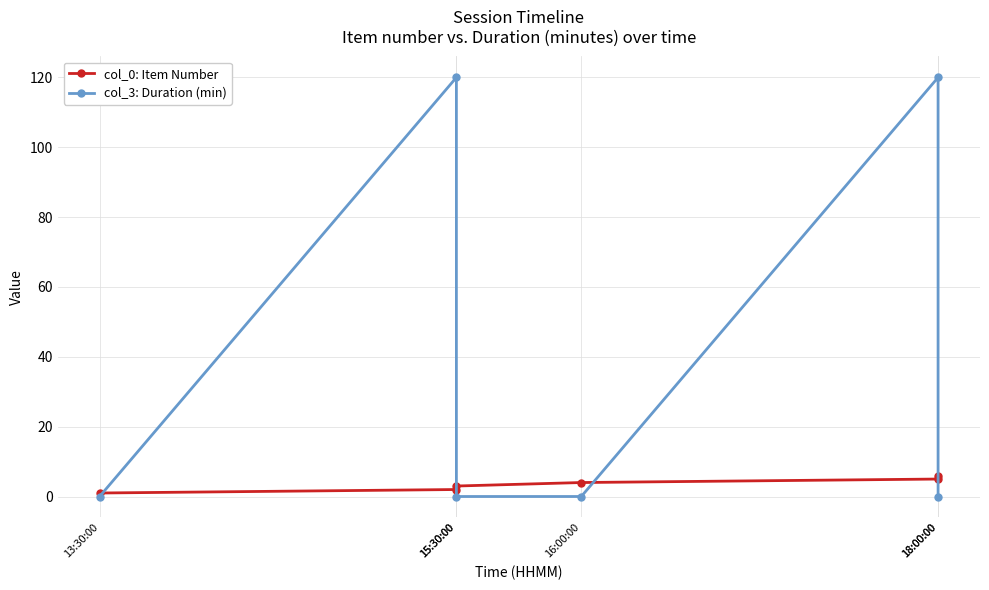

Reading left to right, extract all data points from this chart.

col_0: Item Number: 13:30:00=1	15:30:00=2	15:30:00=3	16:00:00=4	18:00:00=5	18:00:00=6
col_3: Duration (min): 13:30:00=0	15:30:00=120	15:30:00=0	16:00:00=0	18:00:00=120	18:00:00=0